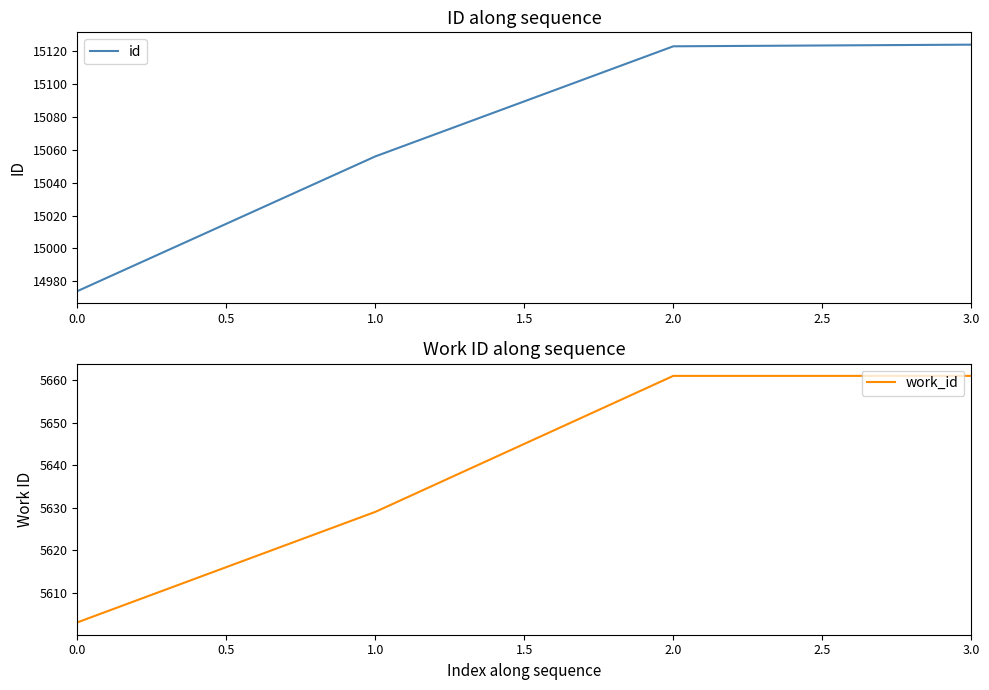

True or false: id has more than 1 points higher than both neighbors.

False